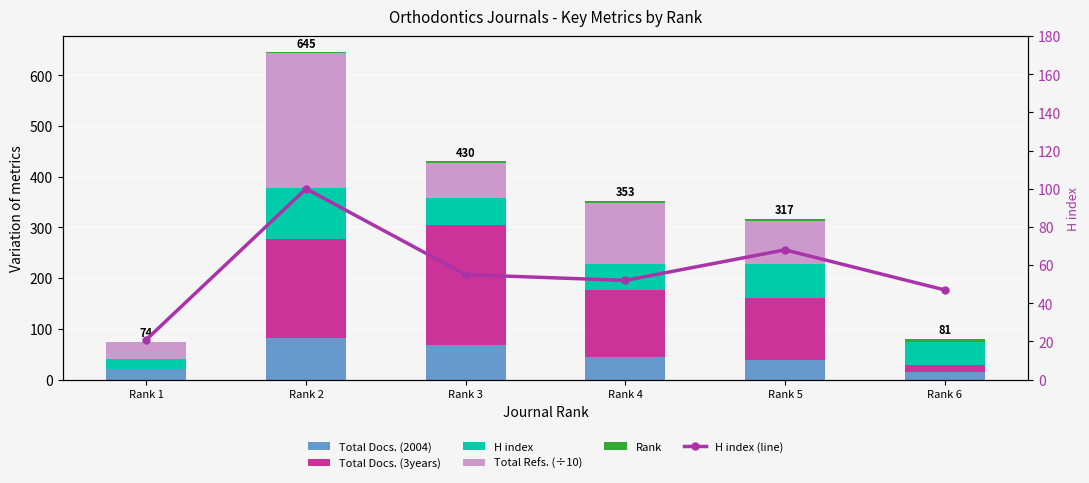

How many data points in Rank are less than 4?

3